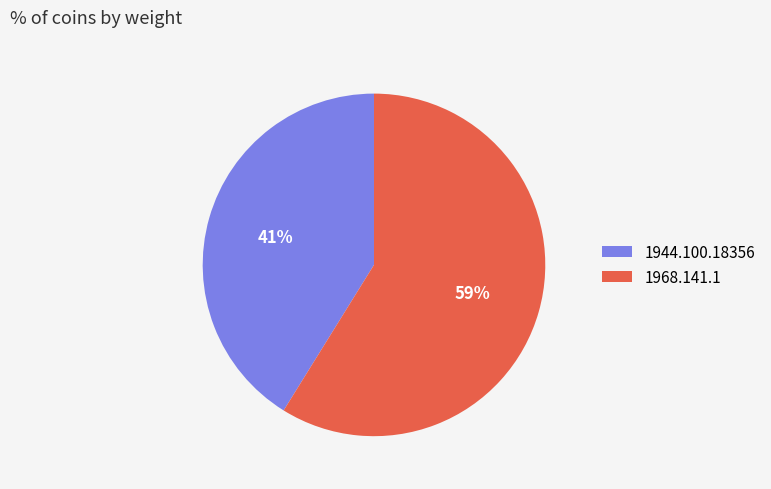

How many segments does this pie chart have?

2